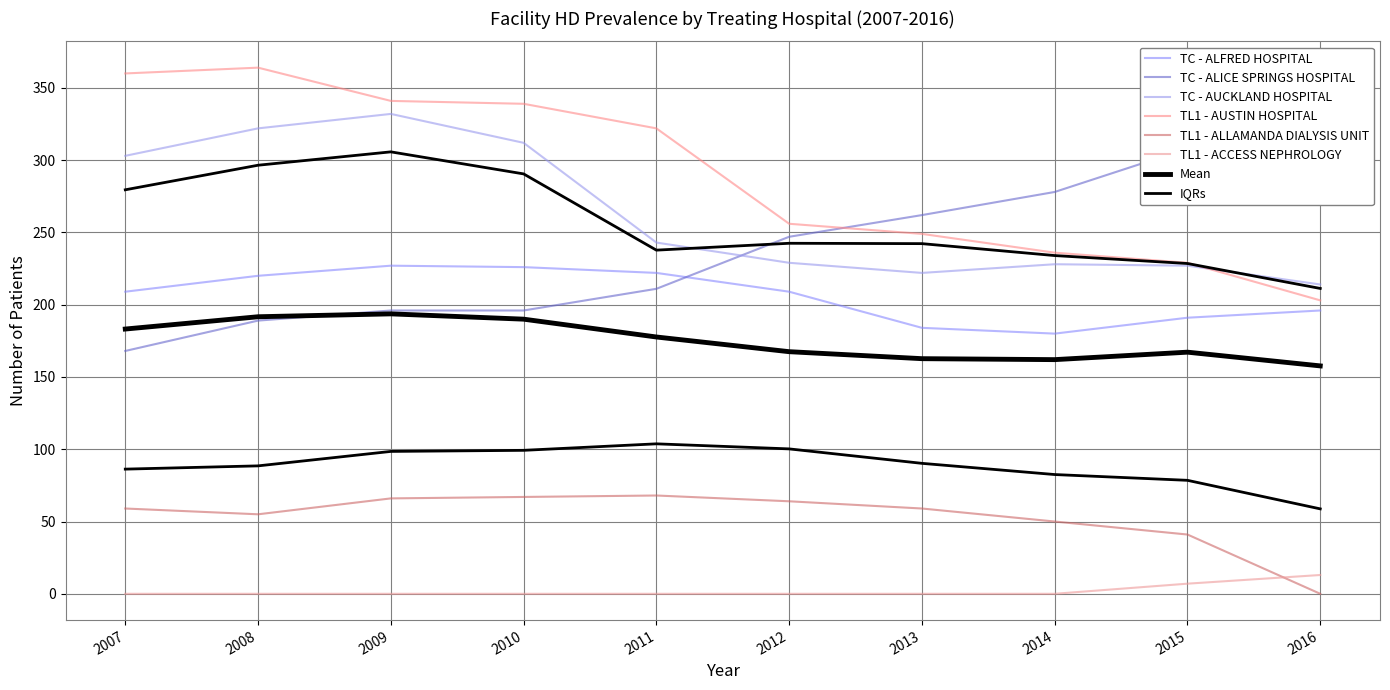

What is the value of the AUCKLAND HOSPITAL point at the 8th from the left?

228